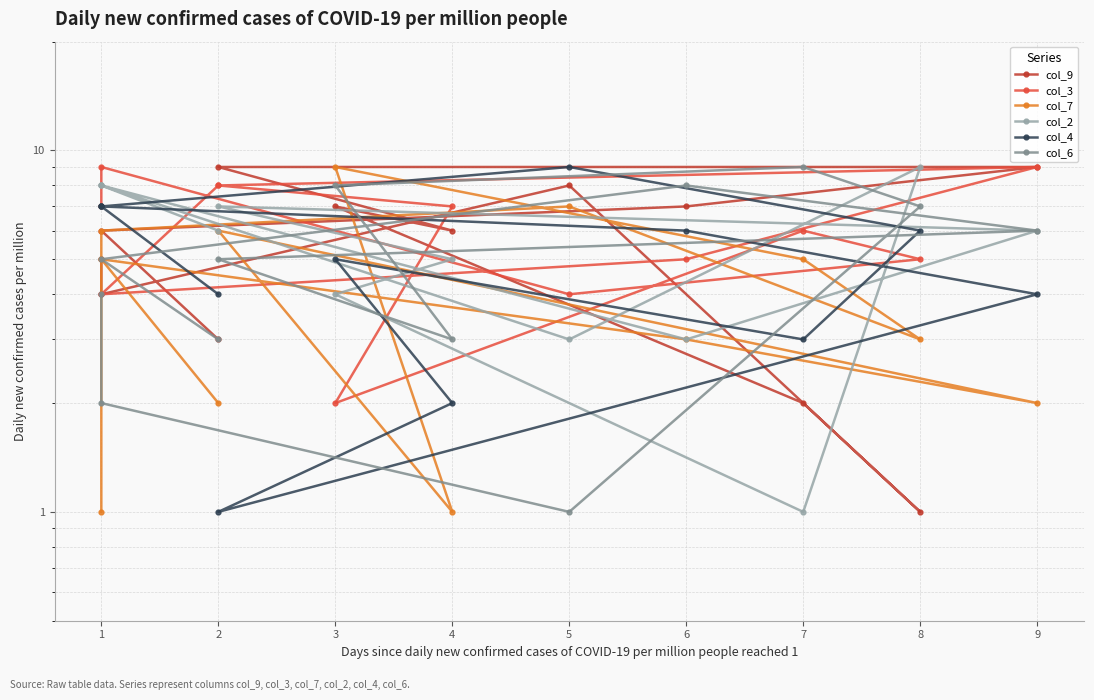

How many data points does each series have?

12